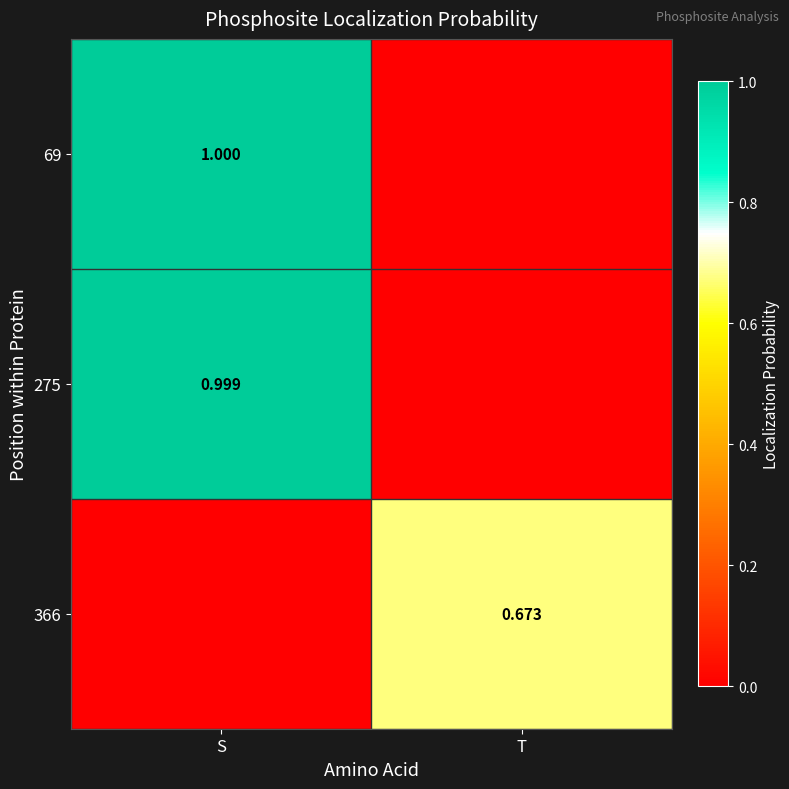

Is the value of 275 at S greater than the value of 69 at S?

No